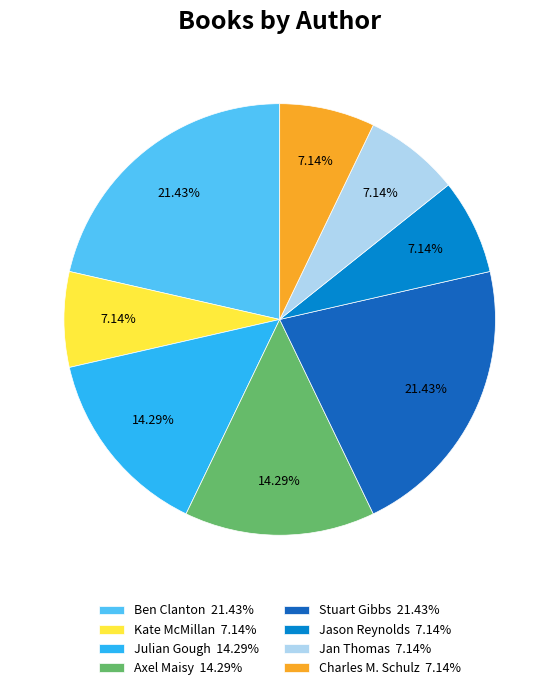

Is there a majority slice in this chart?

No